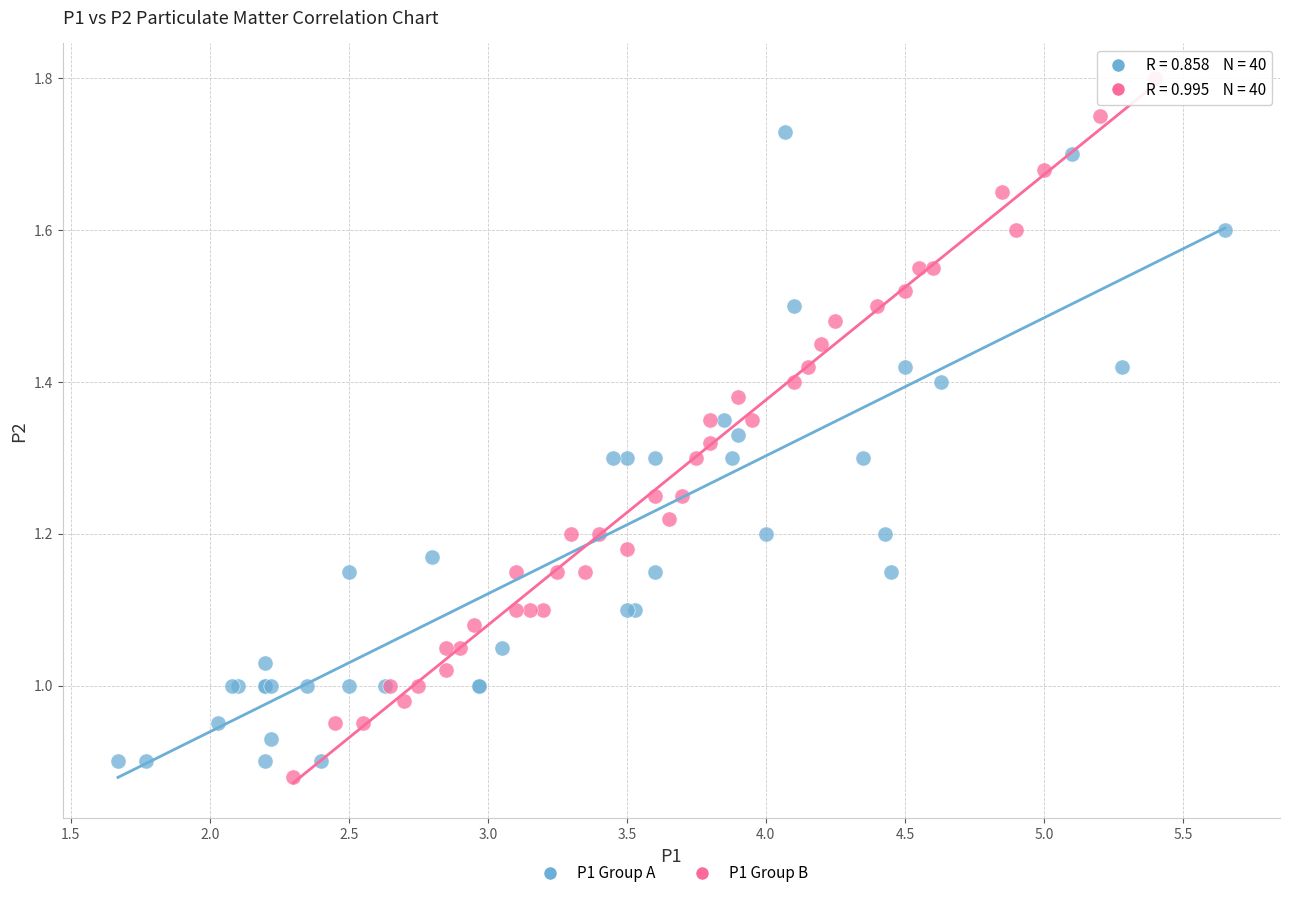

Which series has the largest Y range (max minus min)?

P1 Group B